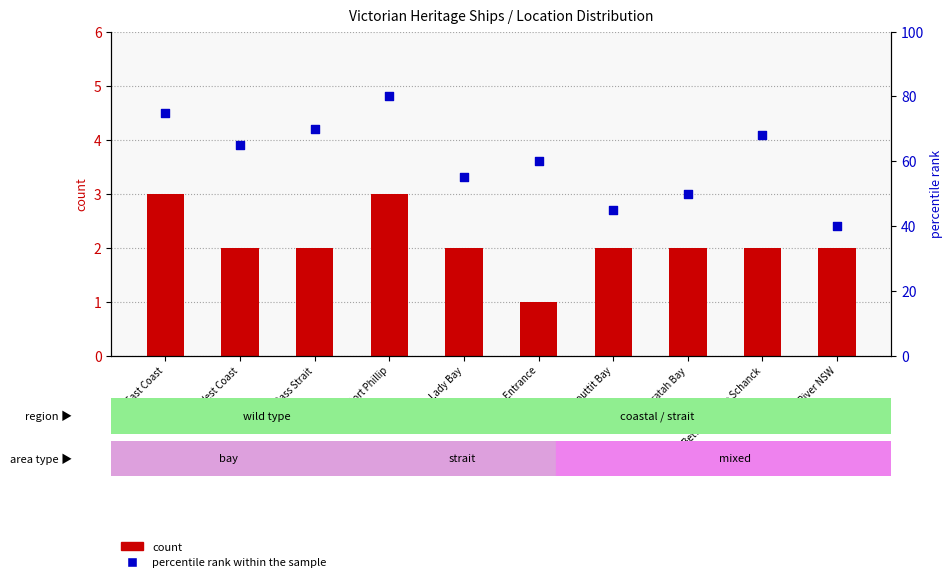

Which series contains the highest Y value?

percentile rank within the sample